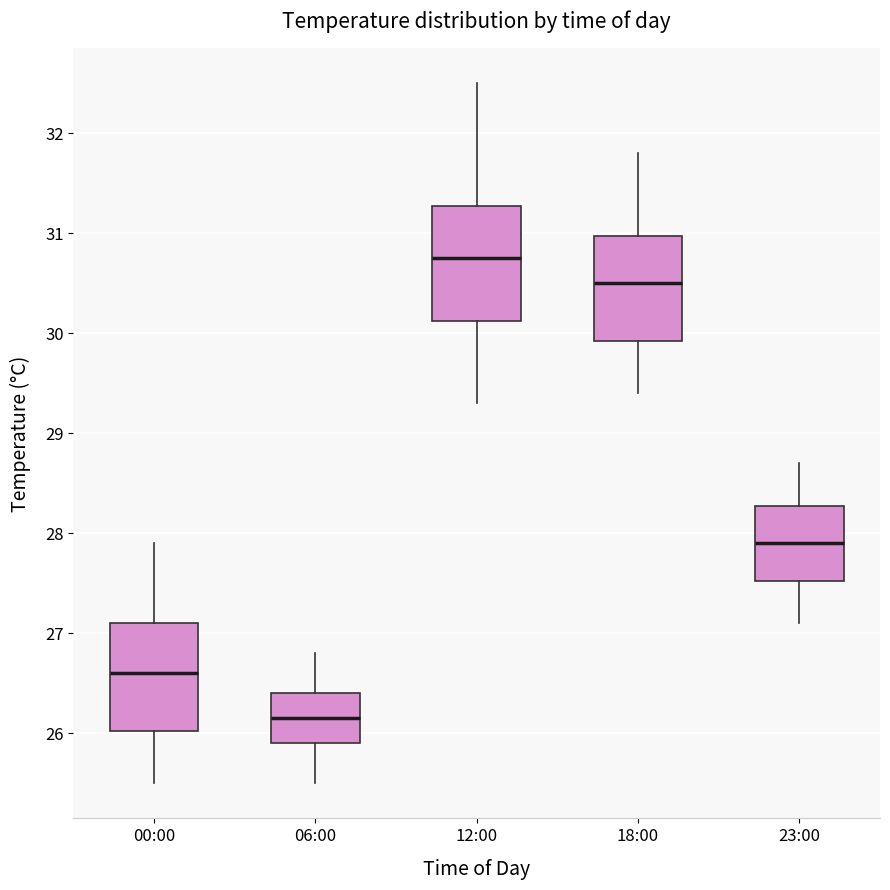

Which box has the lowest median line?

06:00